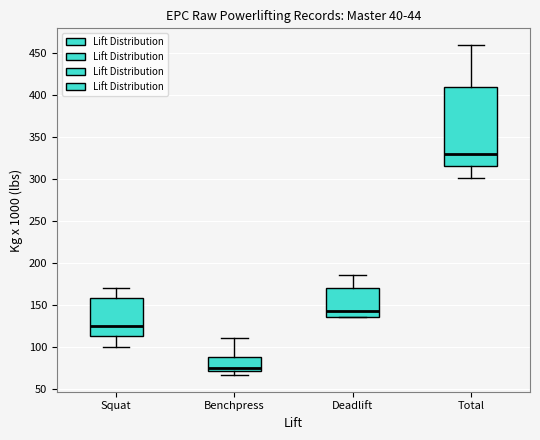

Reading left to right, read every box against the y-axis: the position of its median line, the range the box covers, and the ends of its whiskers. The values are not printed on the chart, so give them approximately, as read against the axis.

Squat: median 125, box 115 to 160, whiskers 100 to 170
Benchpress: median 75, box 70 to 90, whiskers 65 to 110
Deadlift: median 145, box 135 to 170, whiskers 135 to 185
Total: median 330, box 315 to 410, whiskers 300 to 460